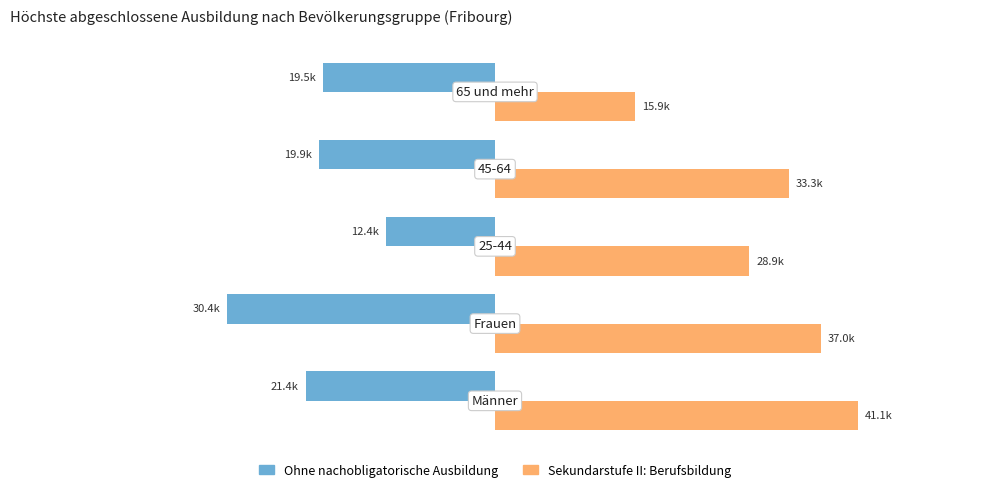

What are all the series names shown in the legend?

Ohne nachobligatorische Ausbildung, Sekundarstufe II: Berufsbildung